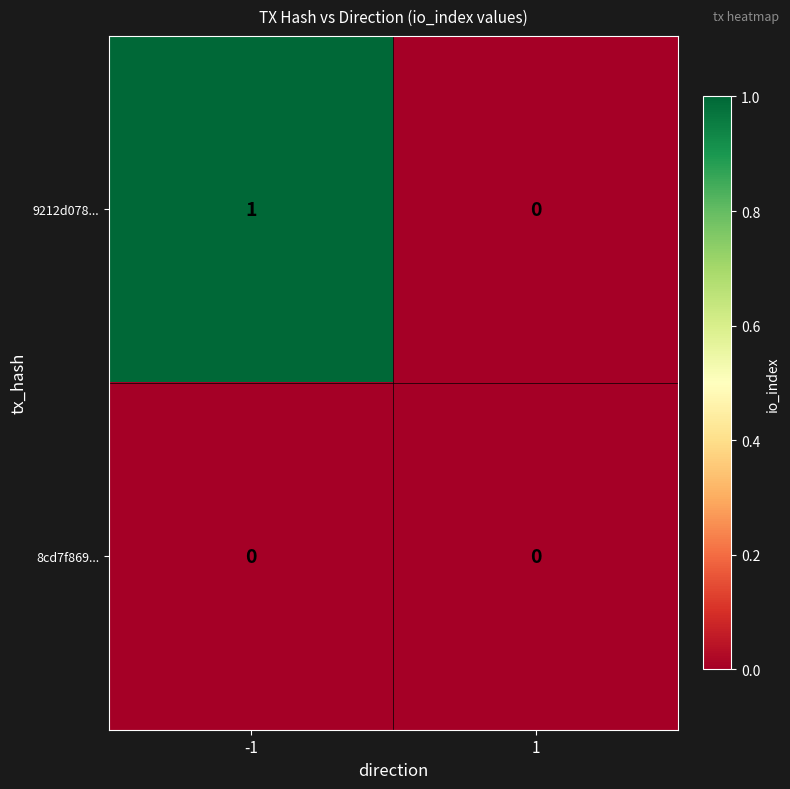

Reading right to left, transcribe all the data shown in this chart.

9212d078...: 0	1
8cd7f869...: 0	0